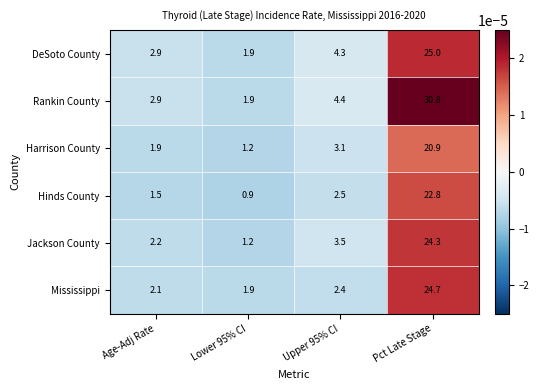

Is it true that Jackson County equals 1.2 at Lower 95% CI?

True